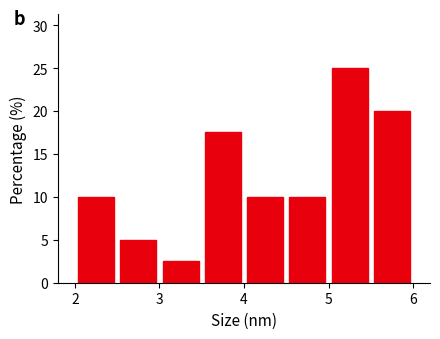

Reading left to right, transcribe this chart: for each bar, give the range it covers on the x-axis and its height. The values are not printed on the chart, so give them approximately, as read against the axis.

2.0 to 2.5: 10.0
2.5 to 3.0: 5.0
3.0 to 3.5: 2.5
3.5 to 4.0: 17.5
4.0 to 4.5: 10.0
4.5 to 5.0: 10.0
5.0 to 5.5: 25.0
5.5 to 6.0: 20.0